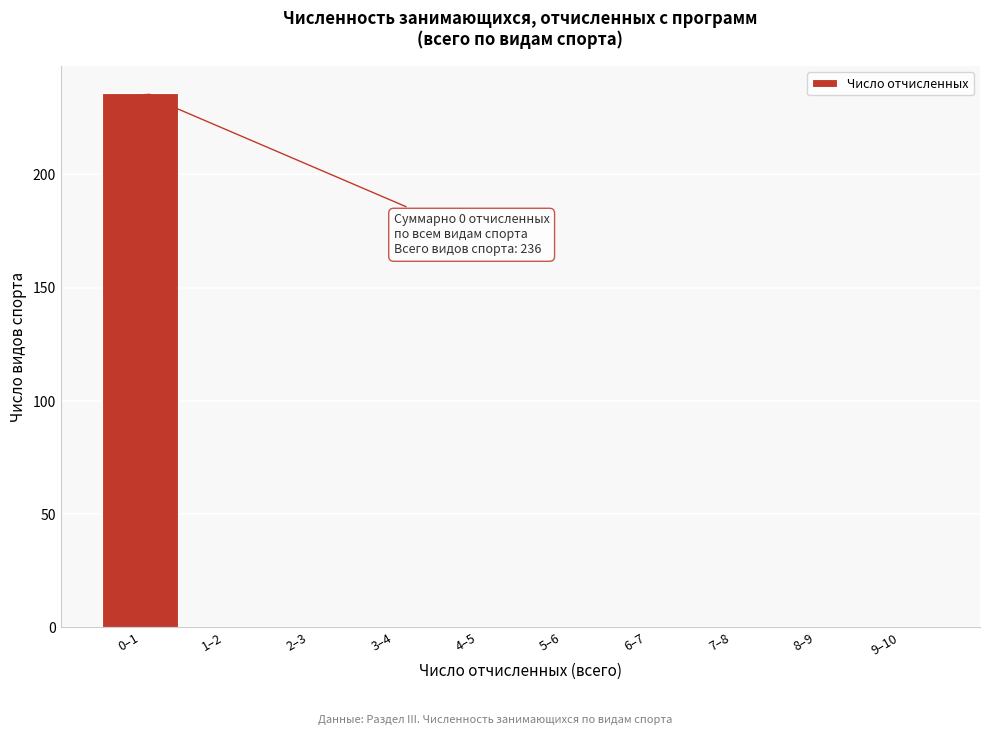

Reading right to left, transcribe all the data shown in this chart.

9–10=0	8–9=0	7–8=0	6–7=0	5–6=0	4–5=0	3–4=0	2–3=0	1–2=0	0–1=236